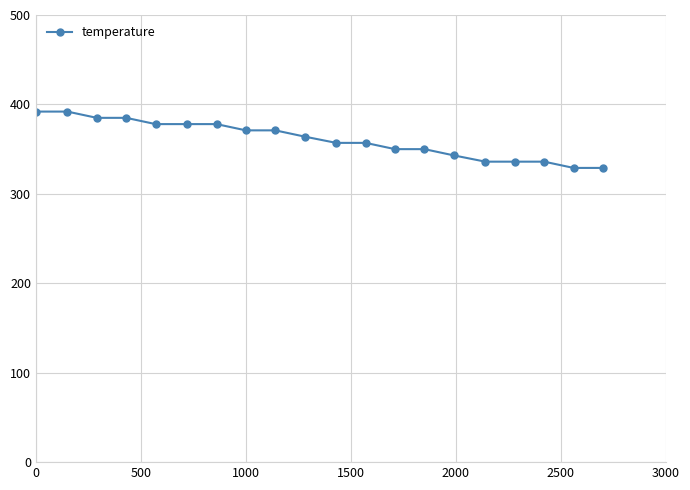

What is the value of the 13th point from the left?

350